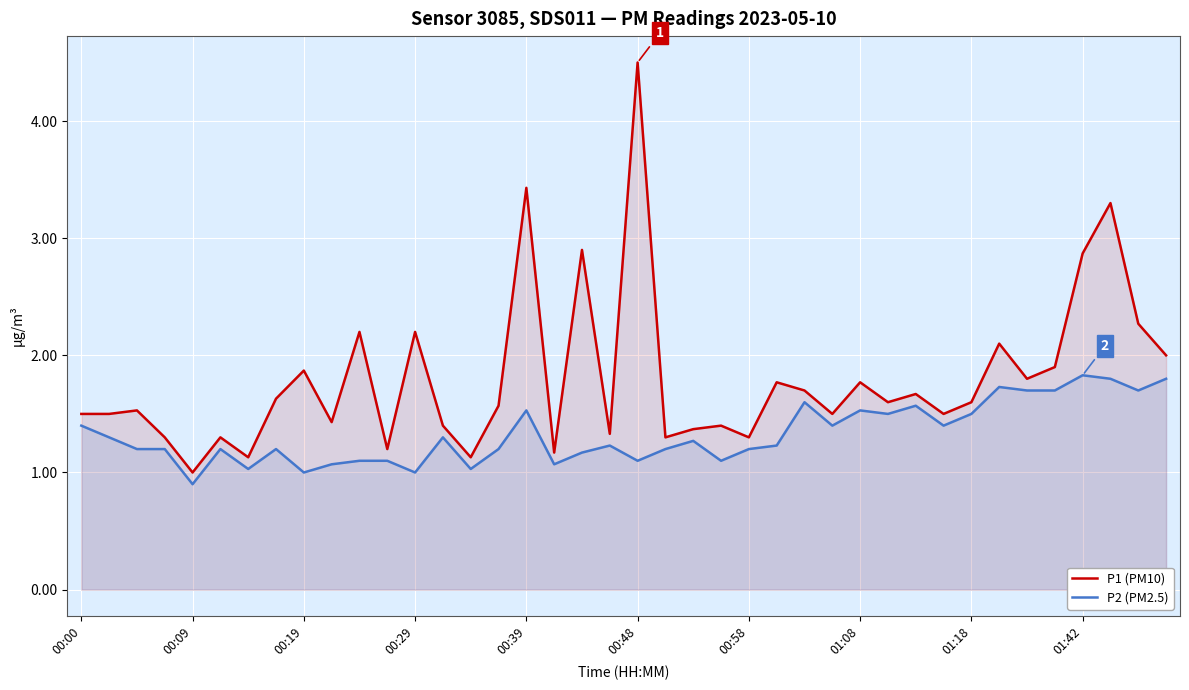

True or false: P2 (PM2.5) and P1 (PM10) intersect in this chart.

False